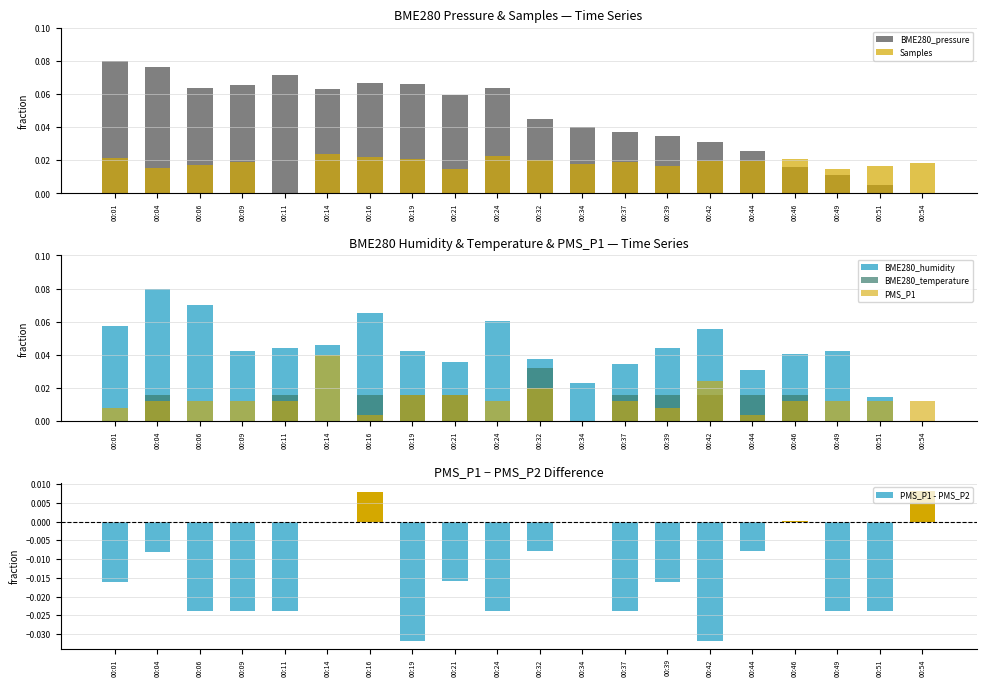

Which series changed the most between 00:11 and 00:46?

BME280_pressure